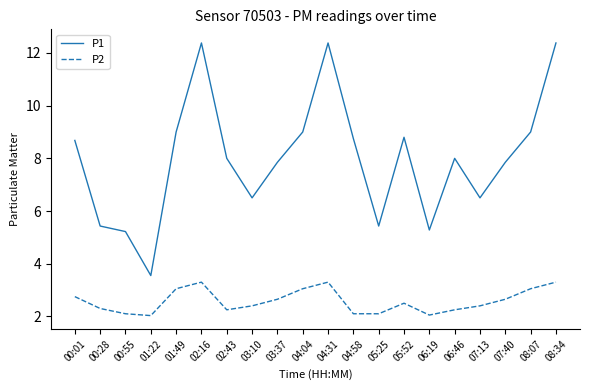

True or false: P2 and P1 cross at least once.

False